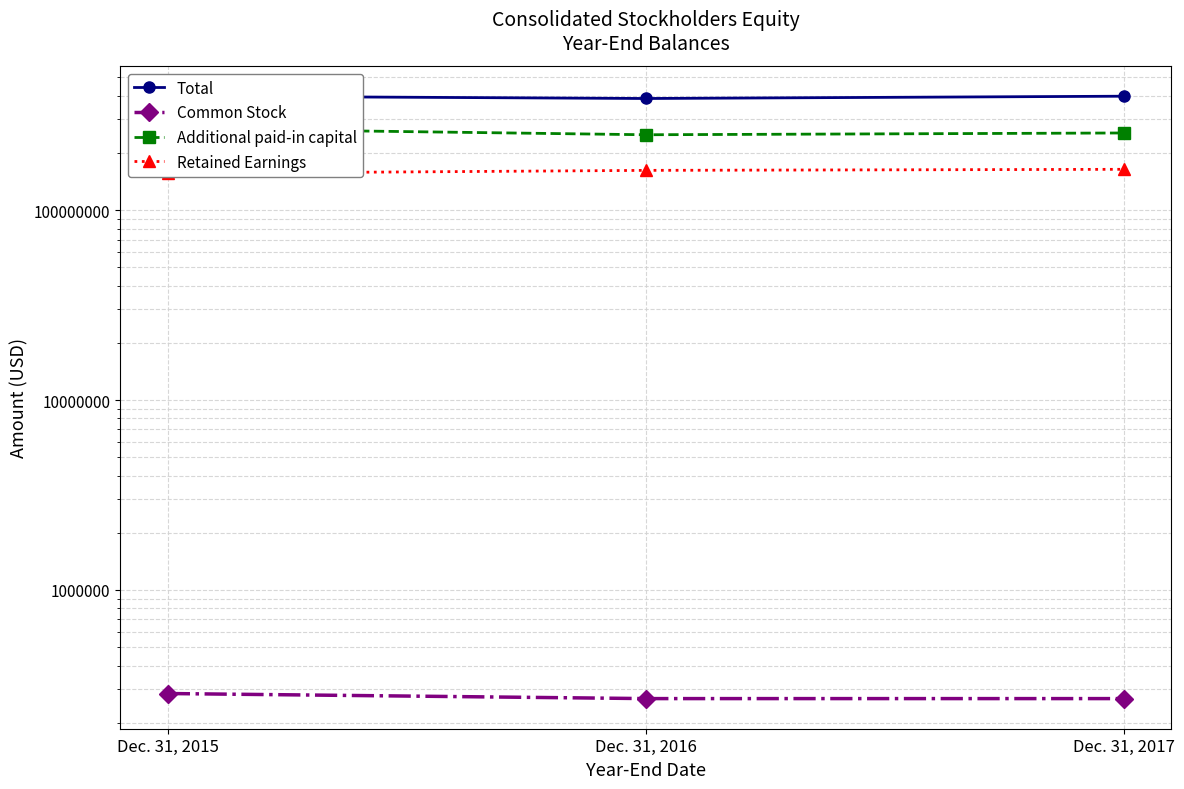

Rank the categories by Total value from lowest to highest.

Dec. 31, 2016, Dec. 31, 2017, Dec. 31, 2015